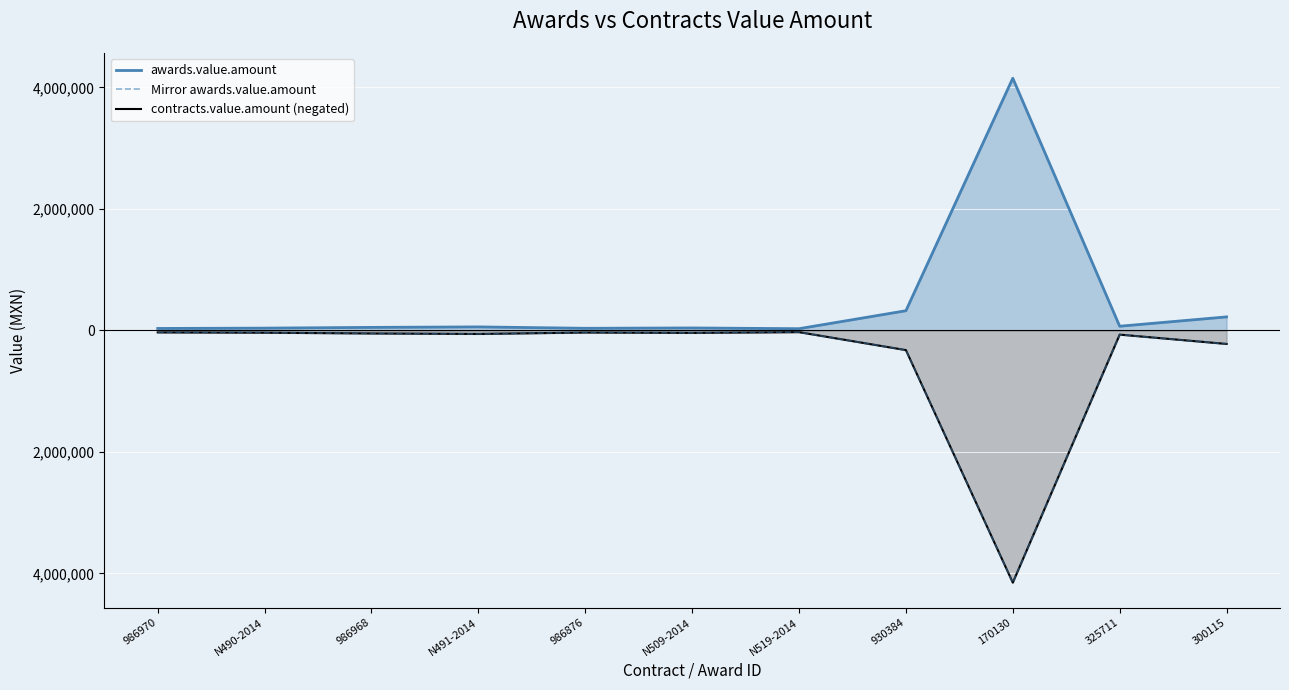

What is the minimum value shown in the chart?

-4150230